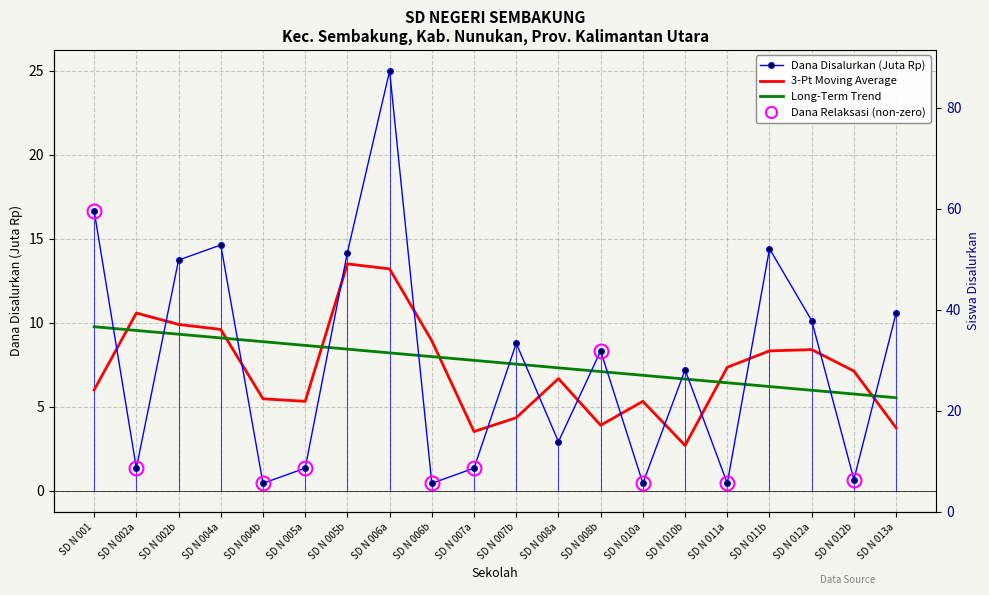

True or false: 3-Pt Moving Average has a value of 12.0 at SD N 008a.

False